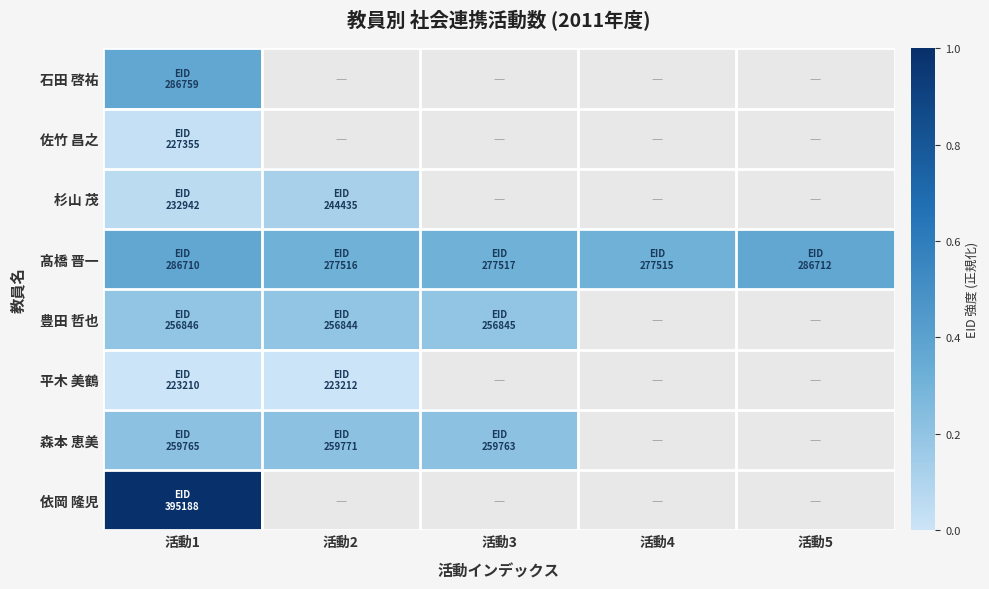

At which label does 杉山 茂 reach its minimum?

活動1